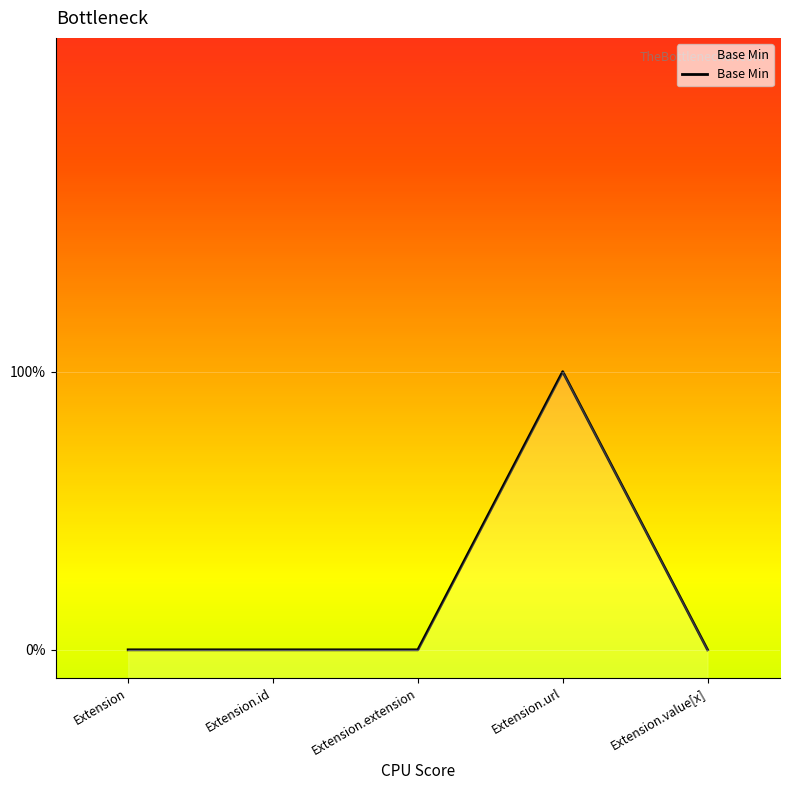

How many distinct data groups are displayed?

1